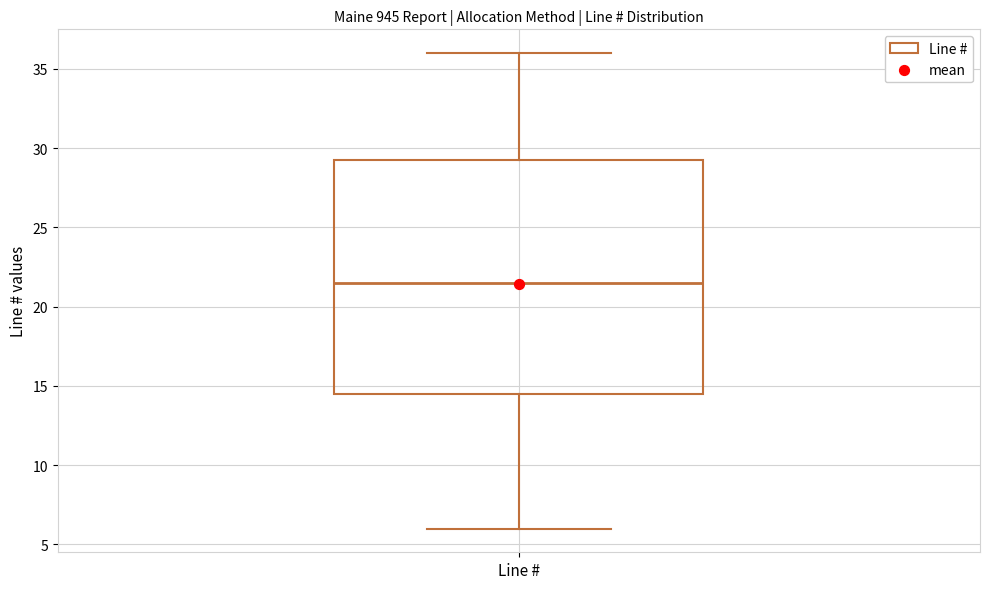

Transcribe this box plot: give where the median line is, the range the box spans, and where the two whiskers end, as read against the y-axis. The values are not printed on the chart, so give them approximately, as read against the axis.

median 21.5, box 14.5 to 29.5, whiskers 6.0 to 36.0